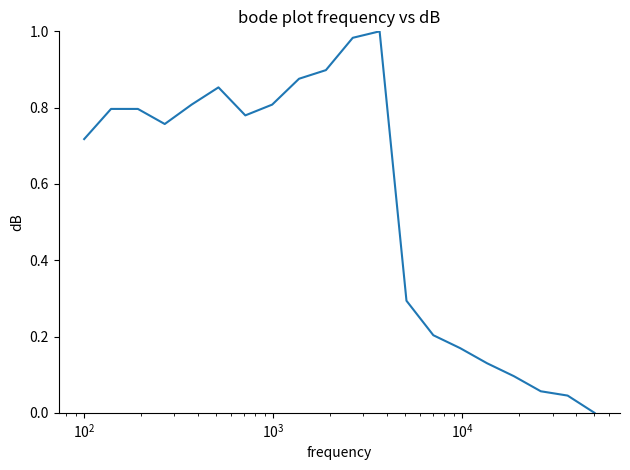

Does the chart display data point markers on the line(s)?

No